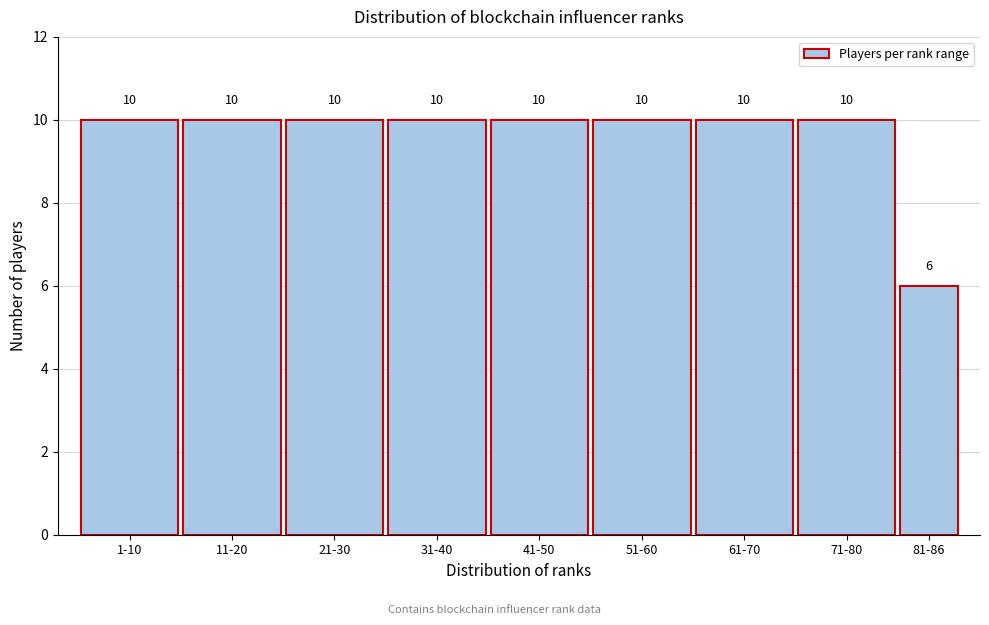

Reading left to right, extract all data points from this chart.

1-10=10	11-20=10	21-30=10	31-40=10	41-50=10	51-60=10	61-70=10	71-80=10	81-86=6